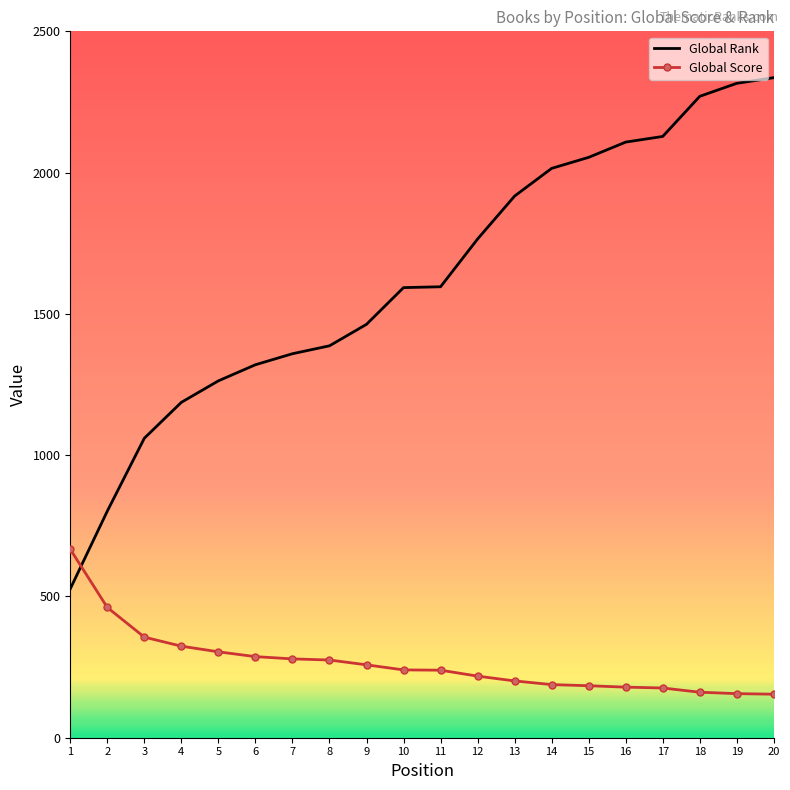

At which label does Global Rank reach its minimum?

1